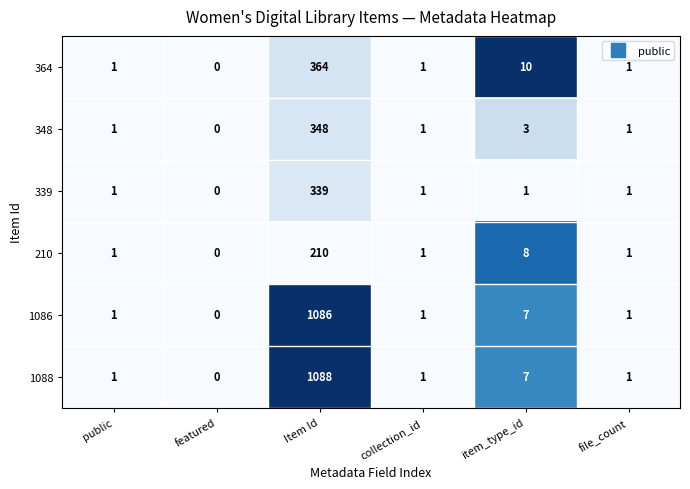

How many data points does each series have?

6